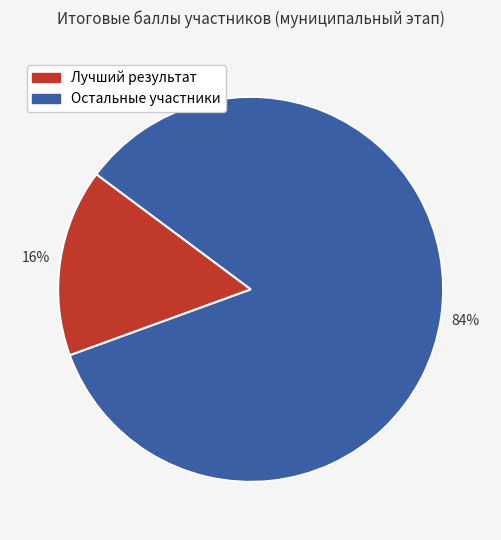

To the nearest percent, what is the average slice percentage?

50%